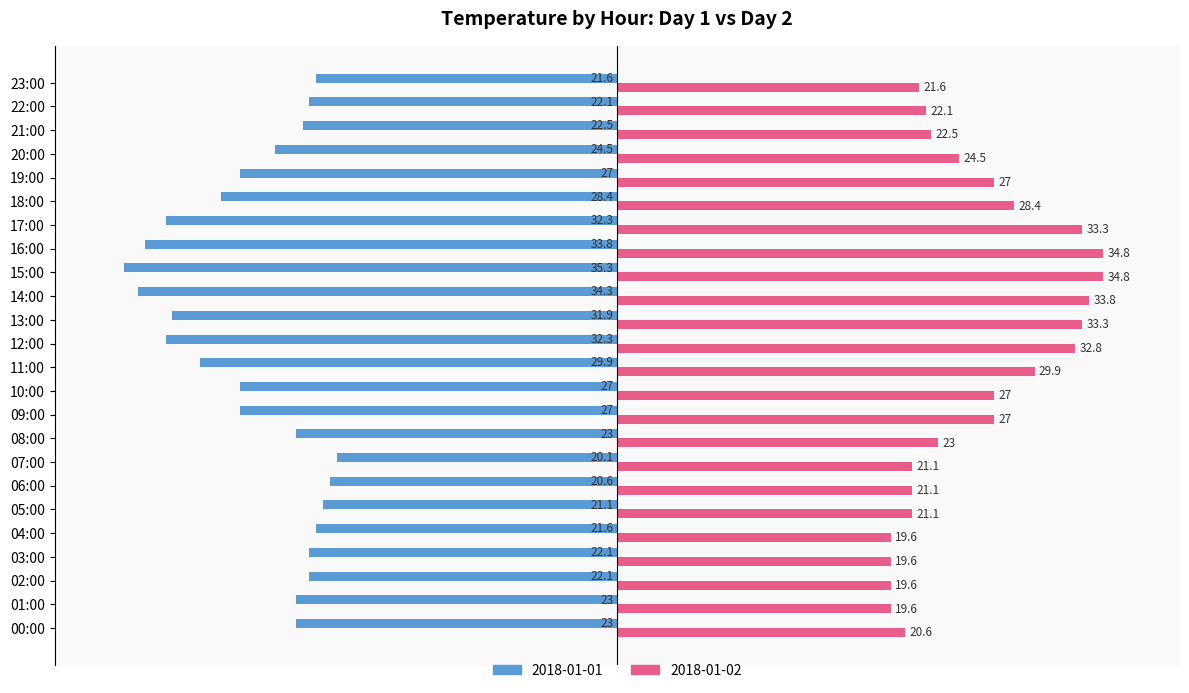

What is the maximum value shown in the chart?

34.8